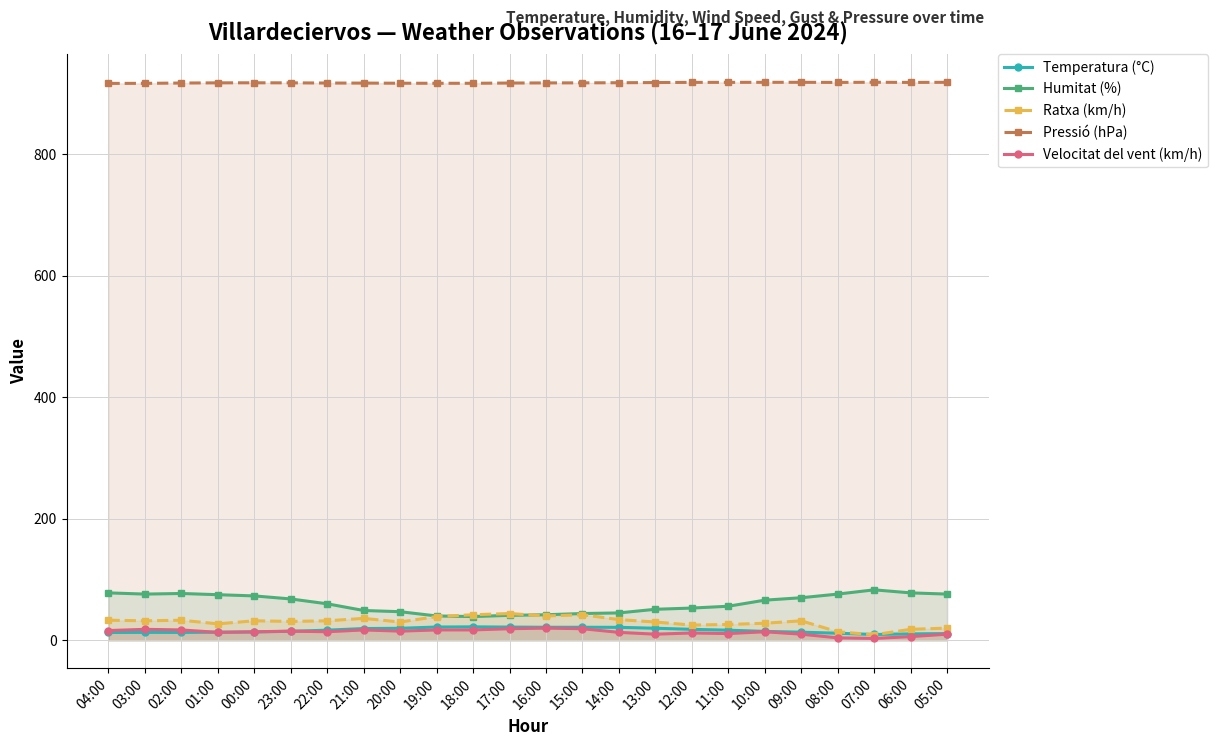

What is the difference between the second highest and minimum values in the Velocitat del vent (km/h) series?

16.0